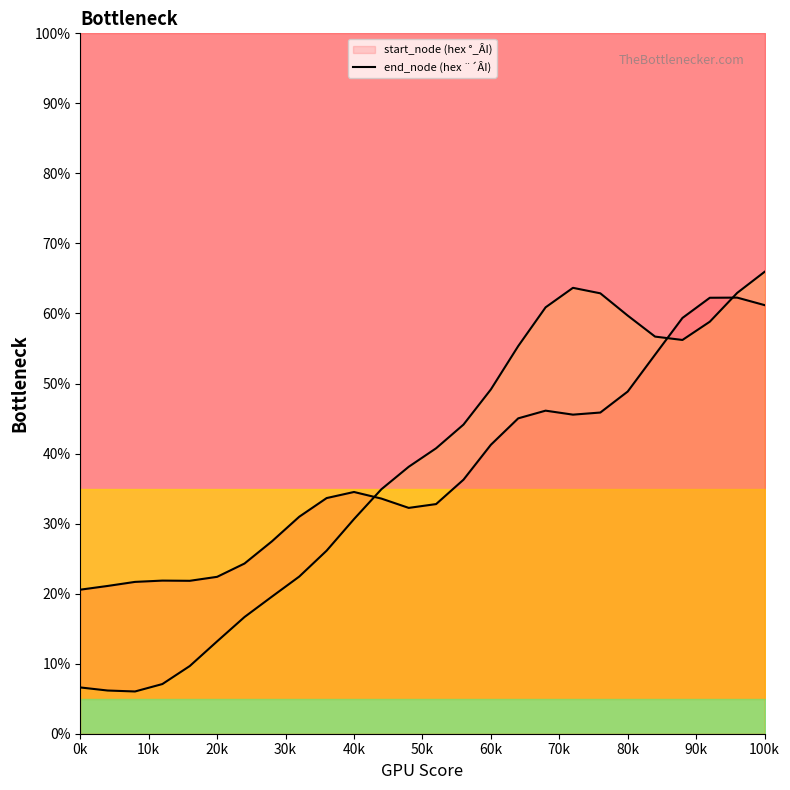

True or false: travel_time and flow intersect in this chart.

False